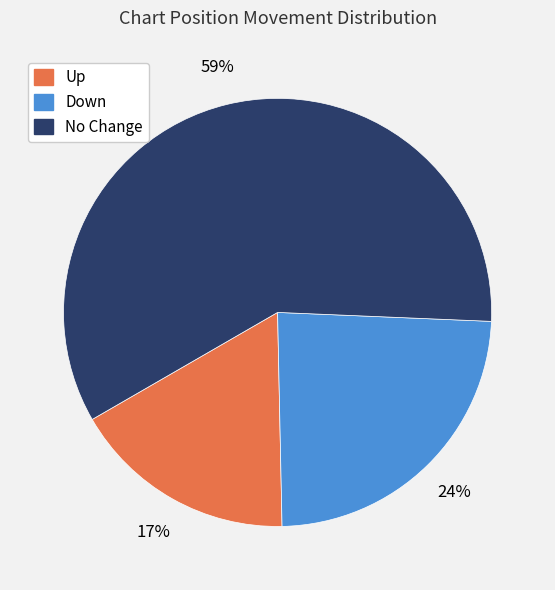

To the nearest percent, what is the average slice percentage?

33%